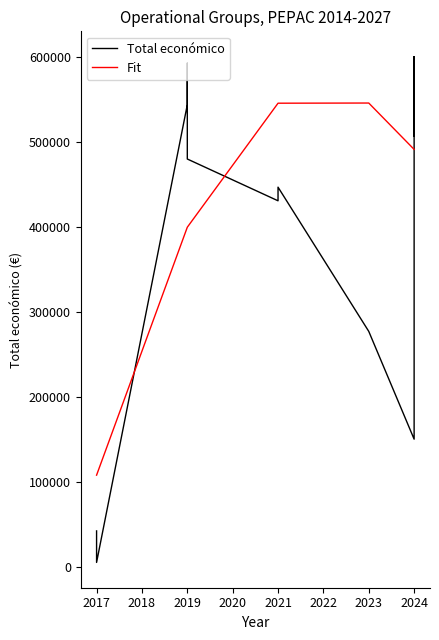

Reading left to right, extract all data points from this chart.

Total económico: 42072.0	5000.0	543404.0	592376.0	479561.0	430411.0	446440.0	276794.0	150000.0	571965.0	548889.0	506703.0	520062.0	600000.0	599960.0	600000.0	553196.0
Fit: 107673.5	107673.5	399297.8	399297.8	399297.8	545208.8	545208.8	545406.7	490863.1	490863.1	490863.1	490863.1	490863.1	490863.1	490863.1	490863.1	490863.1